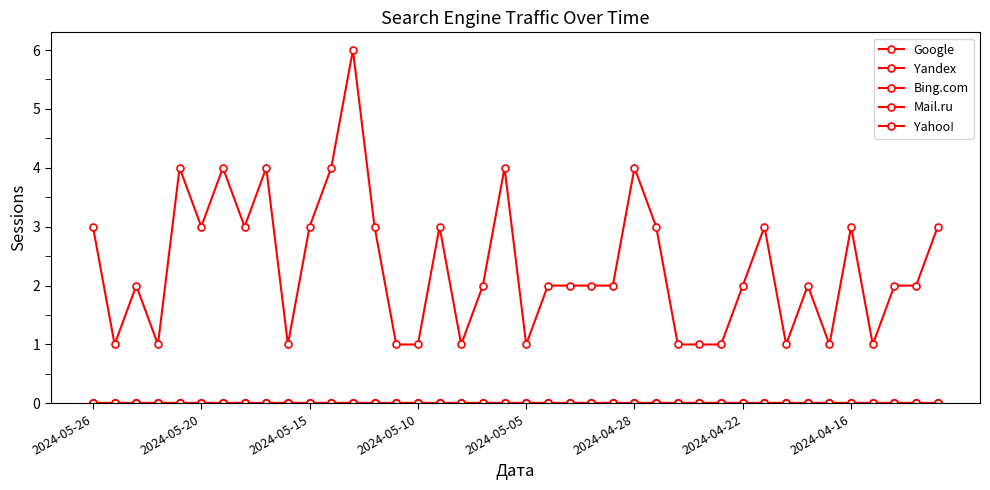

Which series has the largest range (max minus min)?

Google